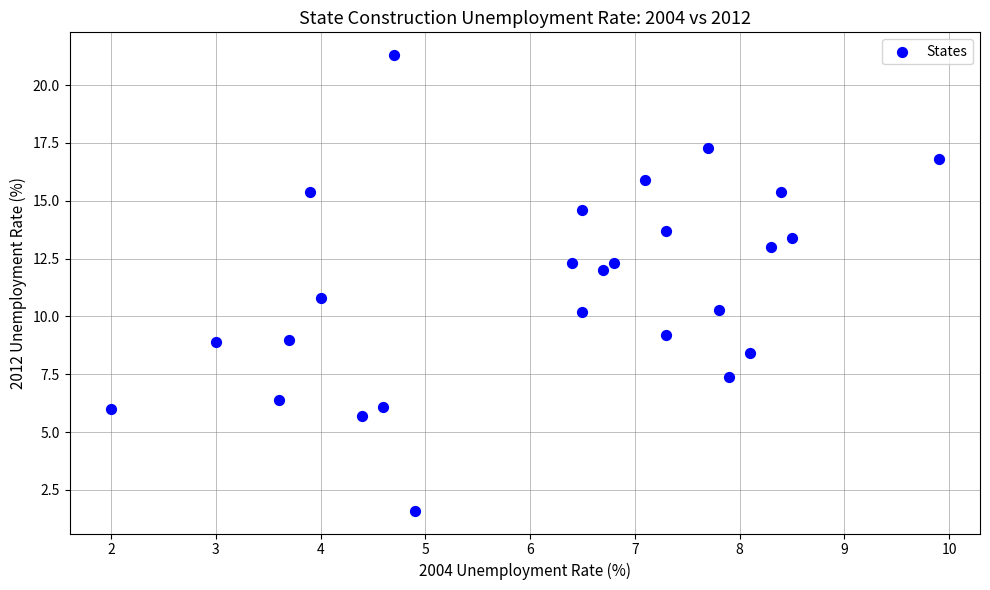

What is the range of X values (max minus min)?

7.9